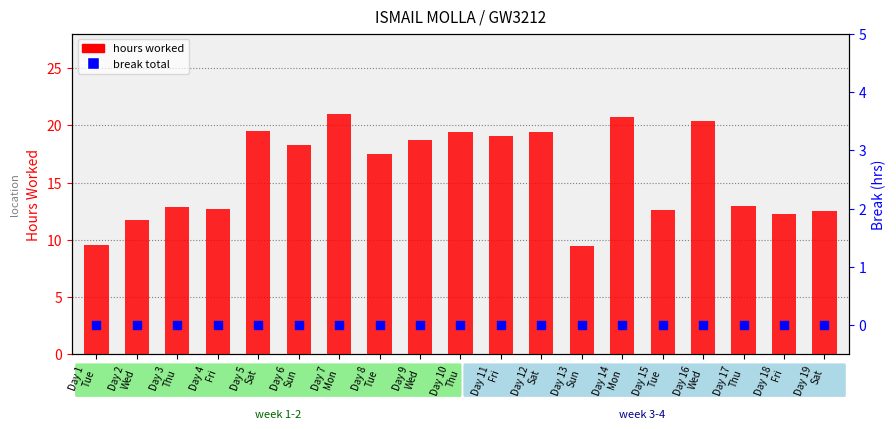

At which category is the sum across all series the highest?

Day 7
Mon